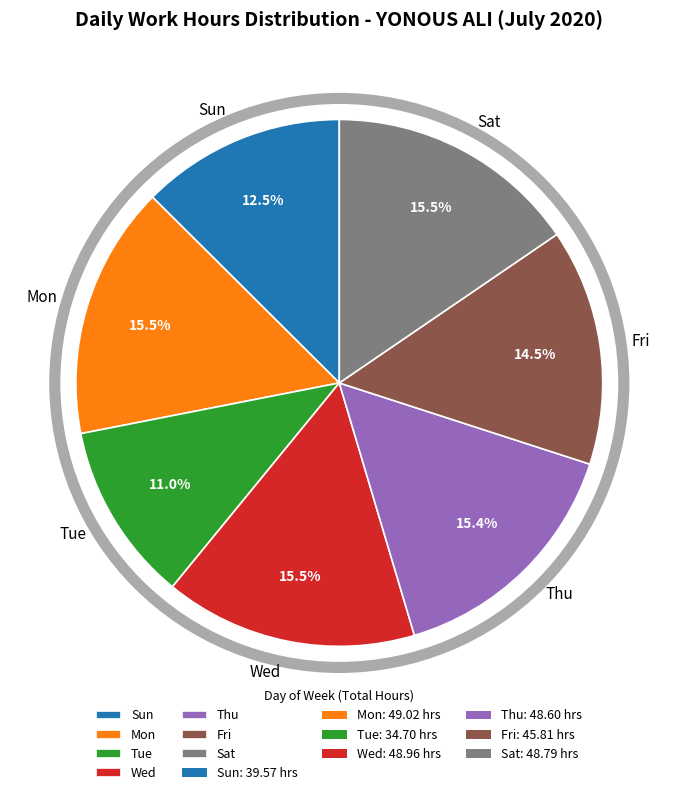

Which category has the smallest portion of the pie?

Tue